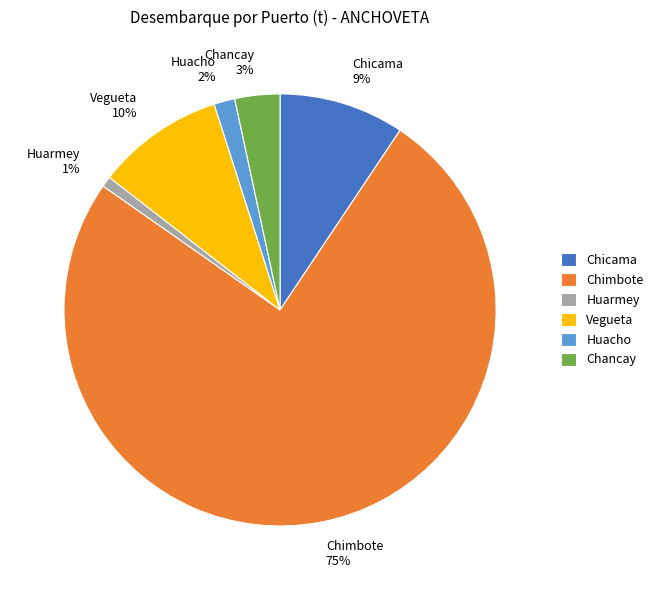

Is there a majority slice in this chart?

Yes